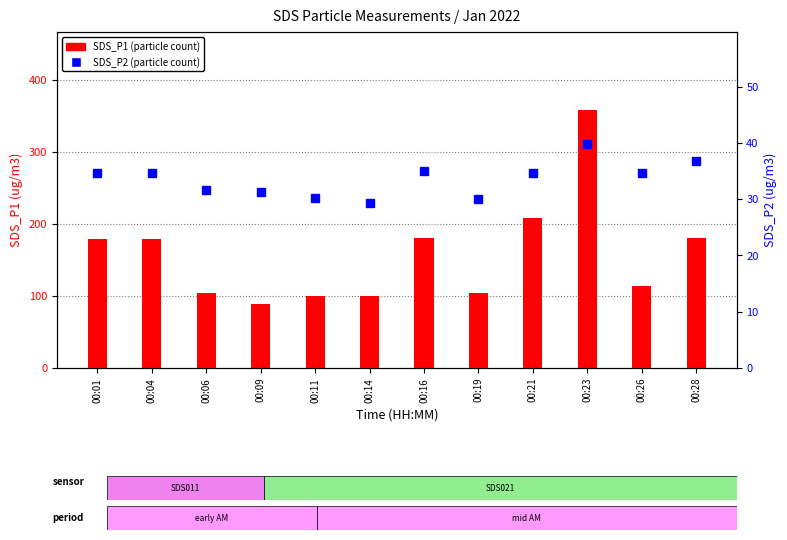

Reading right to left, list all the values displayed in this chart.

SDS_P1: 00:28=181.4	00:26=114.4	00:23=359.4	00:21=209.1	00:19=103.8	00:16=180.9	00:14=100.1	00:11=100.3	00:09=88.6	00:06=104.1	00:04=179.1	00:01=179.6
SDS_P2: 00:28=36.8	00:26=34.6	00:23=39.8	00:21=34.6	00:19=29.9	00:16=35.0	00:14=29.4	00:11=30.3	00:09=31.4	00:06=31.6	00:04=34.7	00:01=34.6